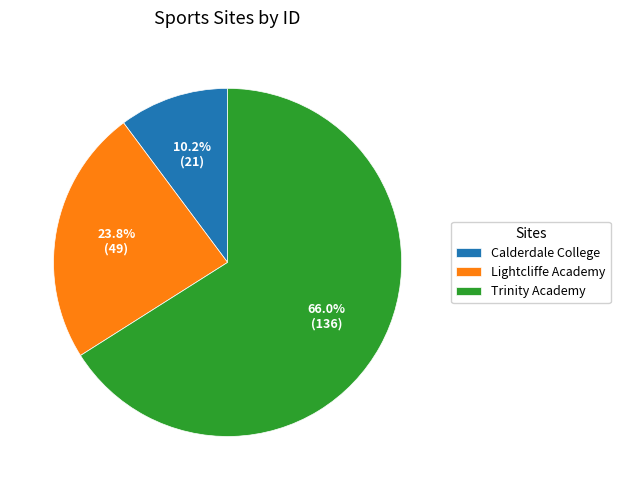

Rank the categories by value from lowest to highest.

Calderdale College, Lightcliffe Academy, Trinity Academy